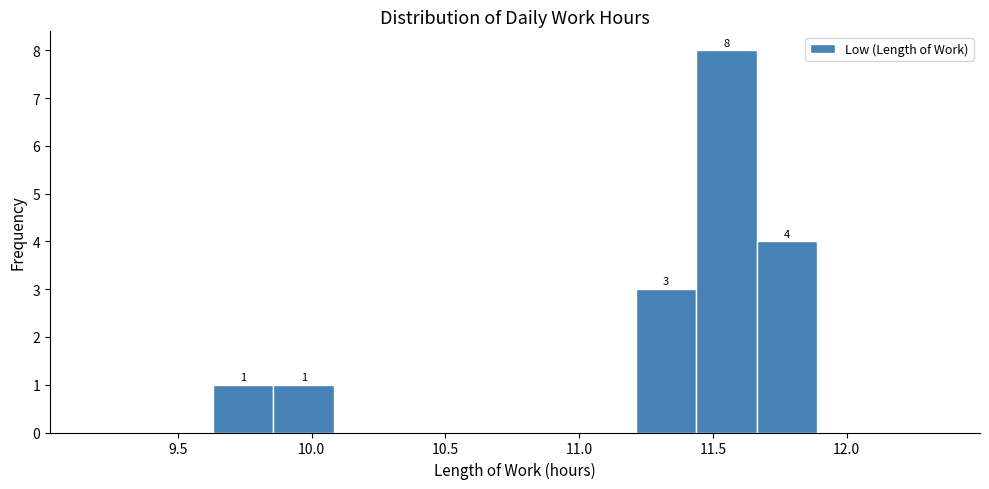

Which range on the x-axis has the tallest bar?

11.45 to 11.65